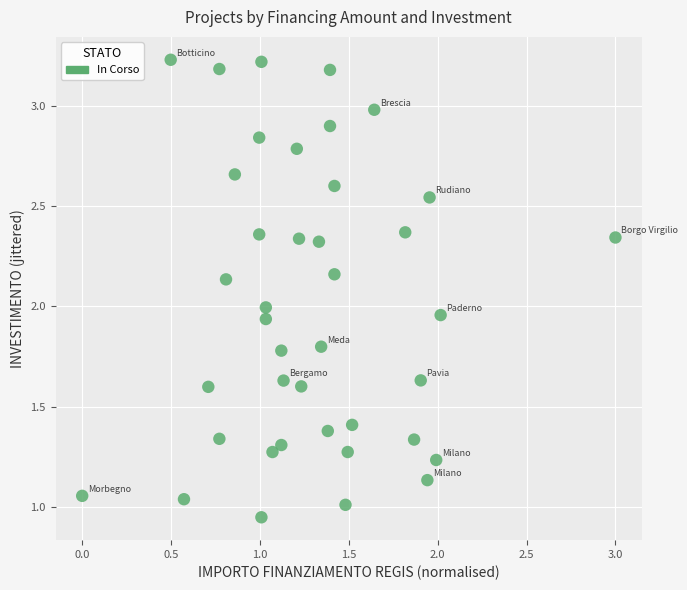

What is the range of X values (max minus min)?

3.0